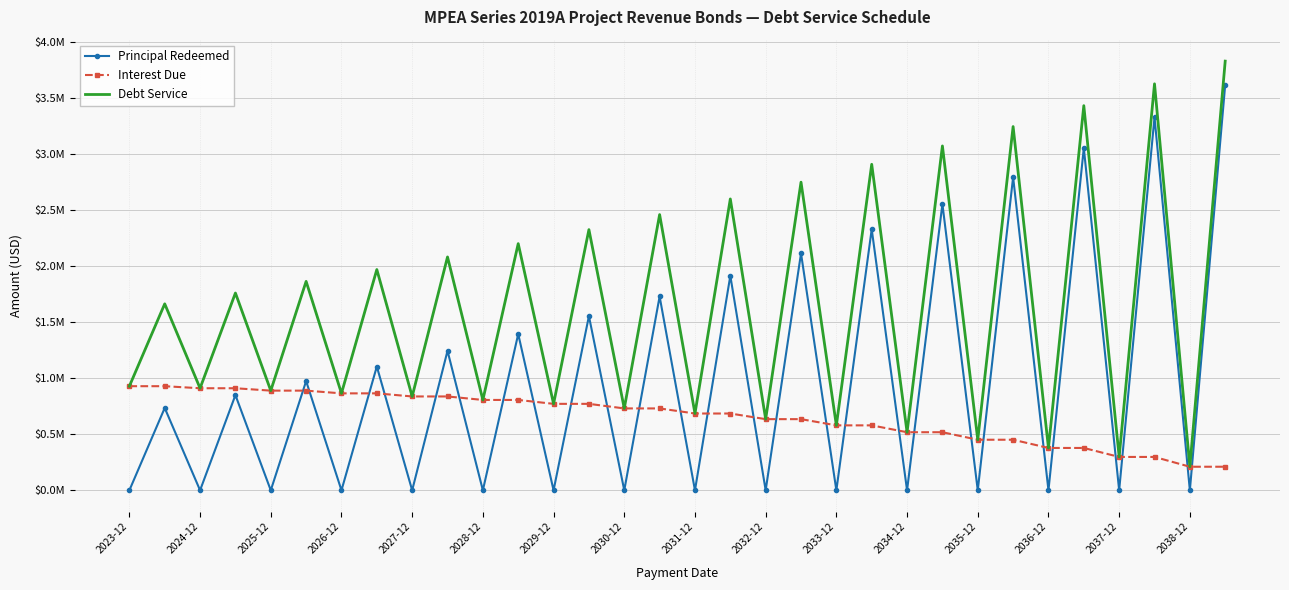

List the series in order of their peak value, lowest first.

Interest Due, Principal Redeemed, Debt Service